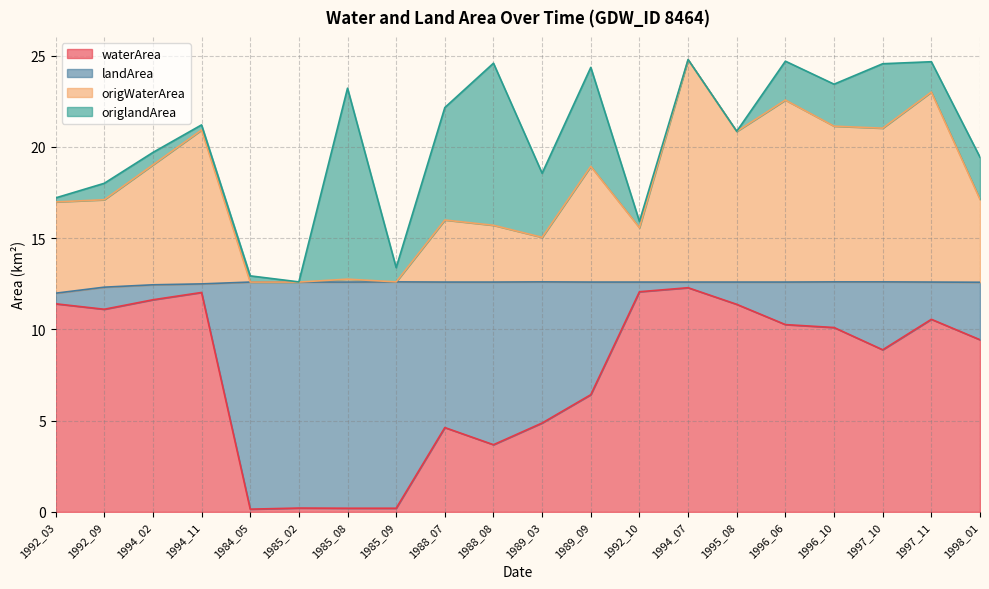

What value does the origWaterArea series have at 1989_09?

18.9